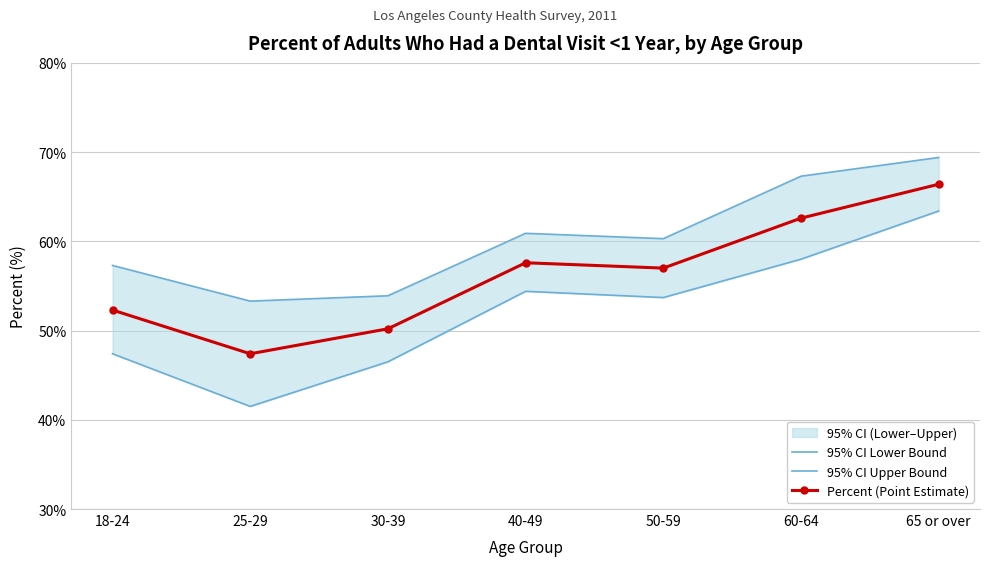

What is the total value across all series at 40-49?

172.9